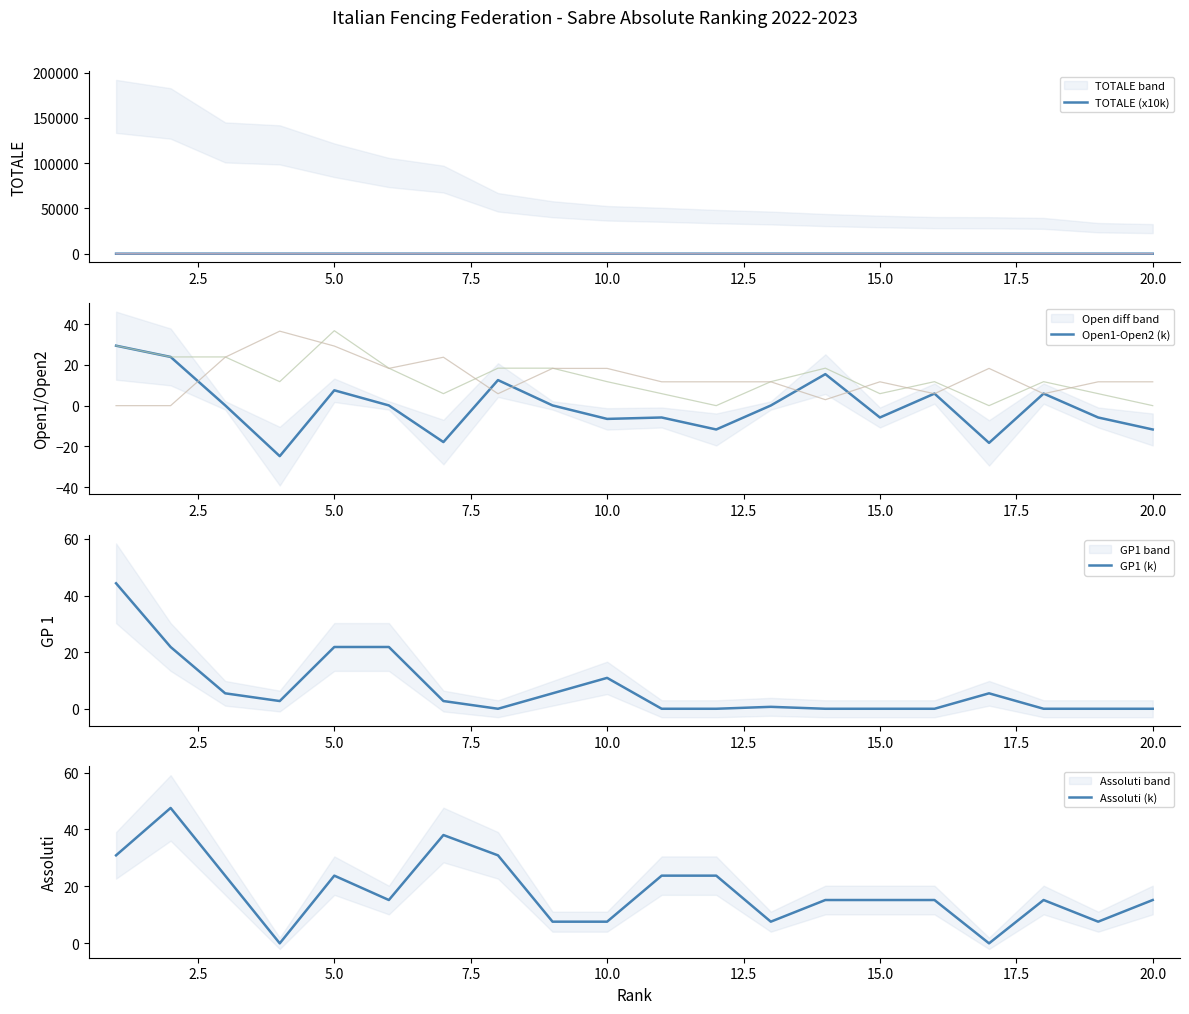

True or false: Assoluti (k) has a value of 15.2 at 20.0.

True